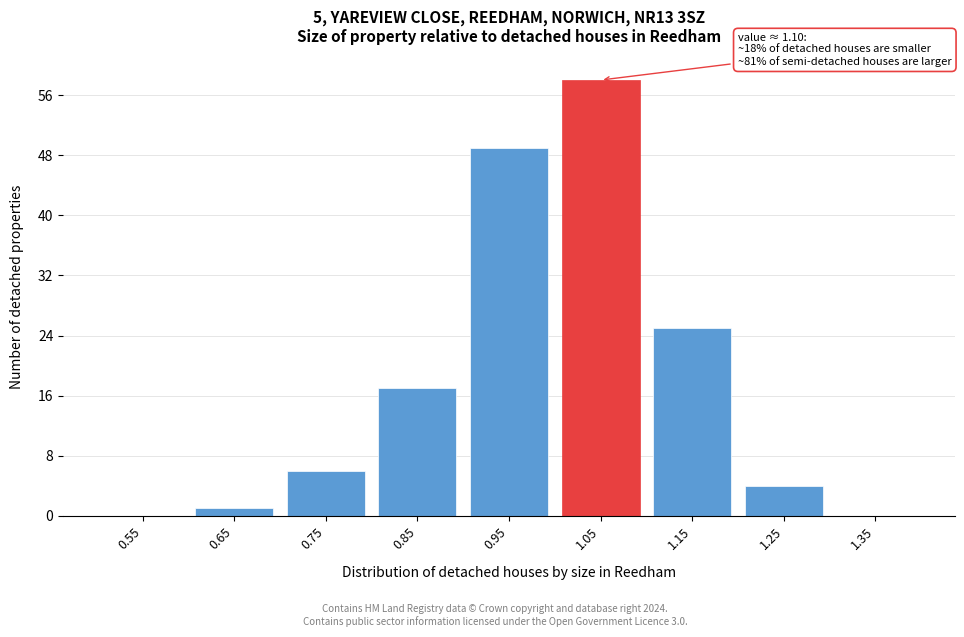

Reading left to right, list all the values displayed in this chart.

0.55=0	0.65=1	0.75=6	0.85=17	0.95=49	1.05=58	1.15=25	1.25=4	1.35=0